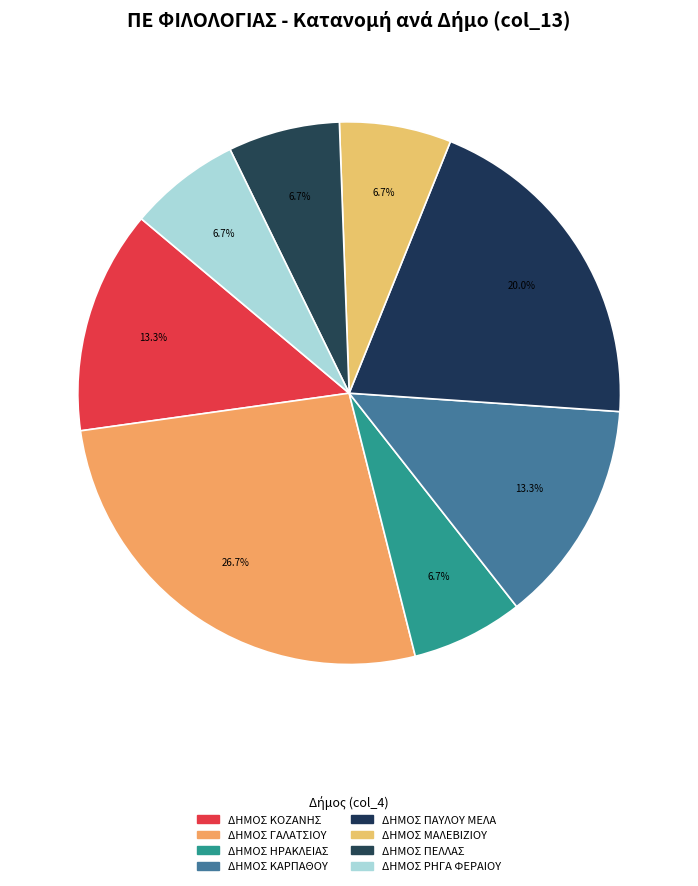

How many segments does this pie chart have?

8